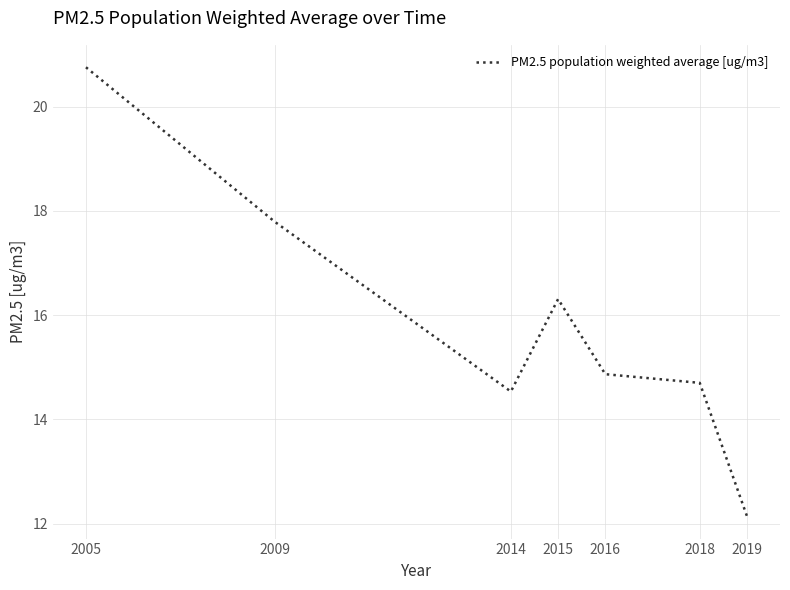

What is the change in value from 2005 to 2014?

-6.2